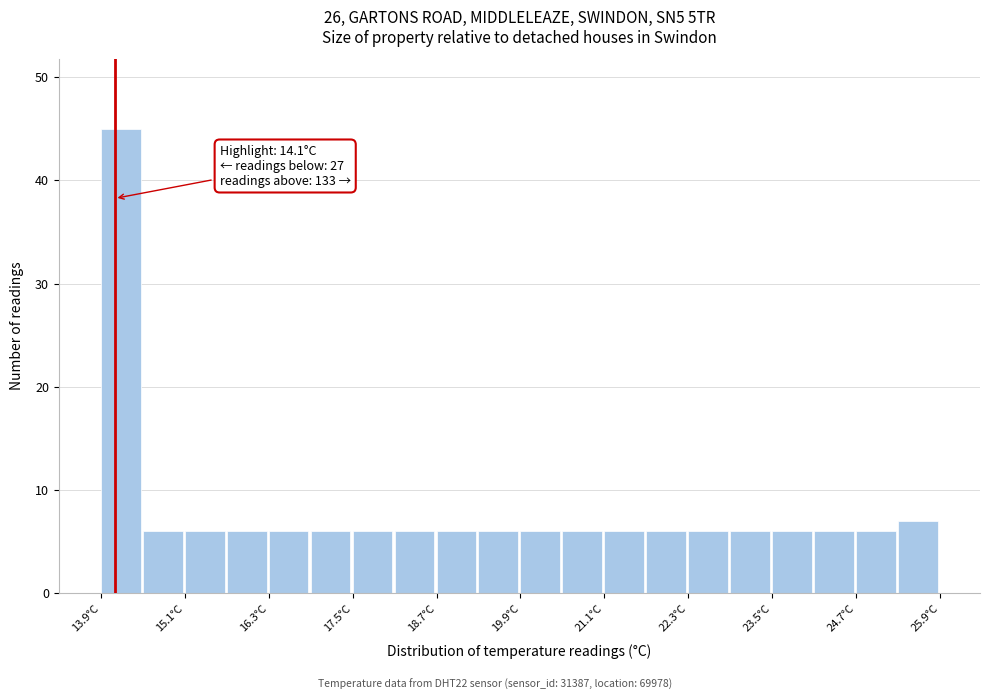

Around what value on the x-axis is the tallest bar? Give the approximate position of its centre, as read against the axis.

14.2